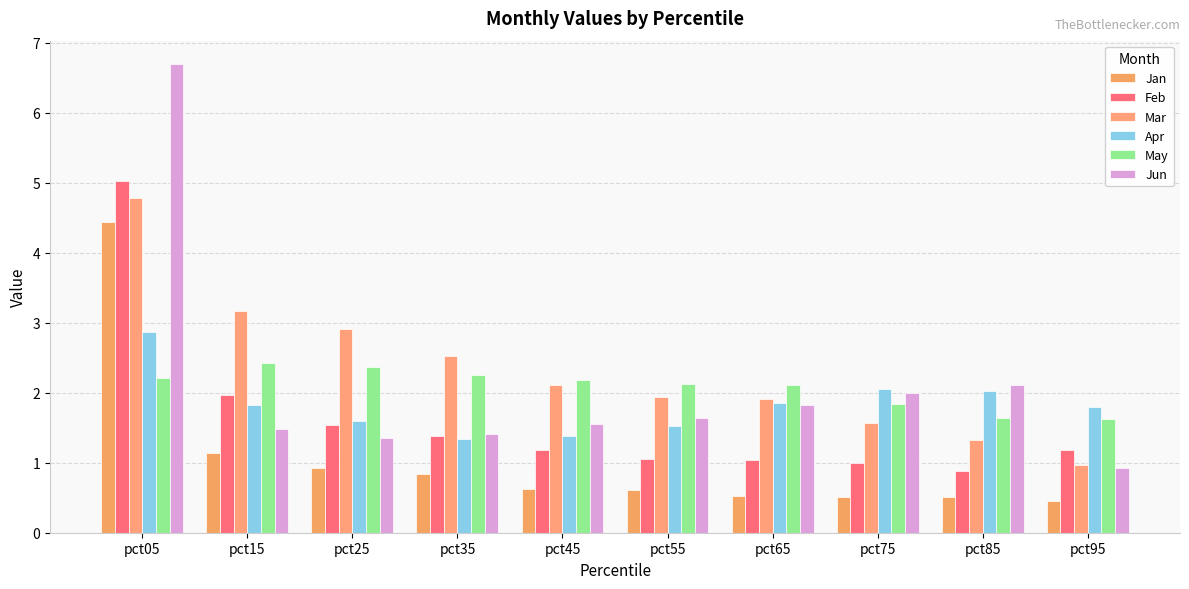

Which category has the highest value in the Feb series?

pct05